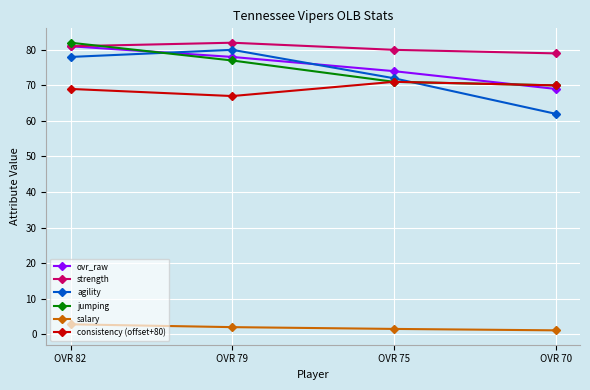

What is the sum of the ovr_raw values at OVR 75 and OVR 82?

155.0